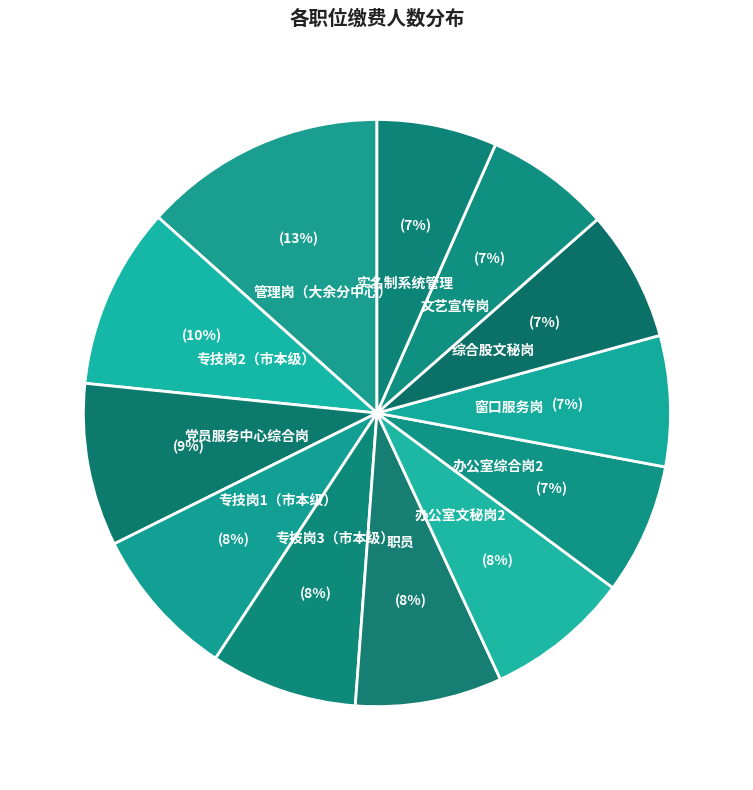

Is there a majority slice in this chart?

No